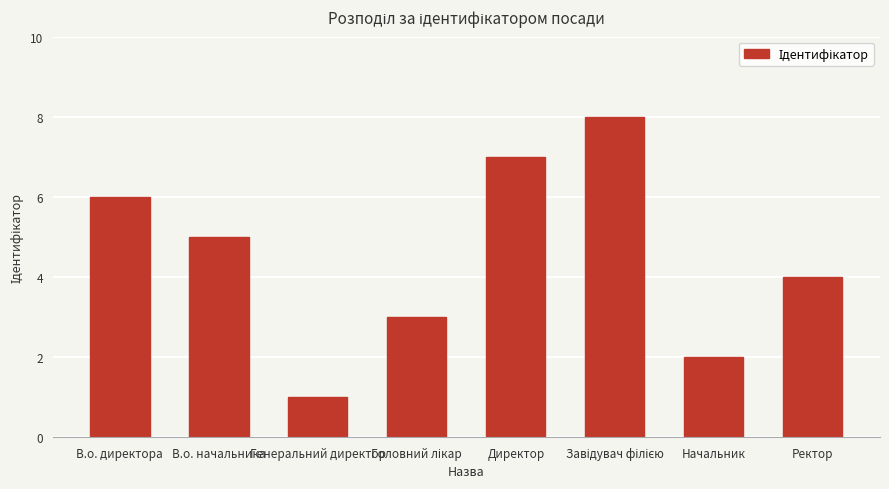

What is the ratio of the value at В.о. директора to the value at Начальник?

3.0